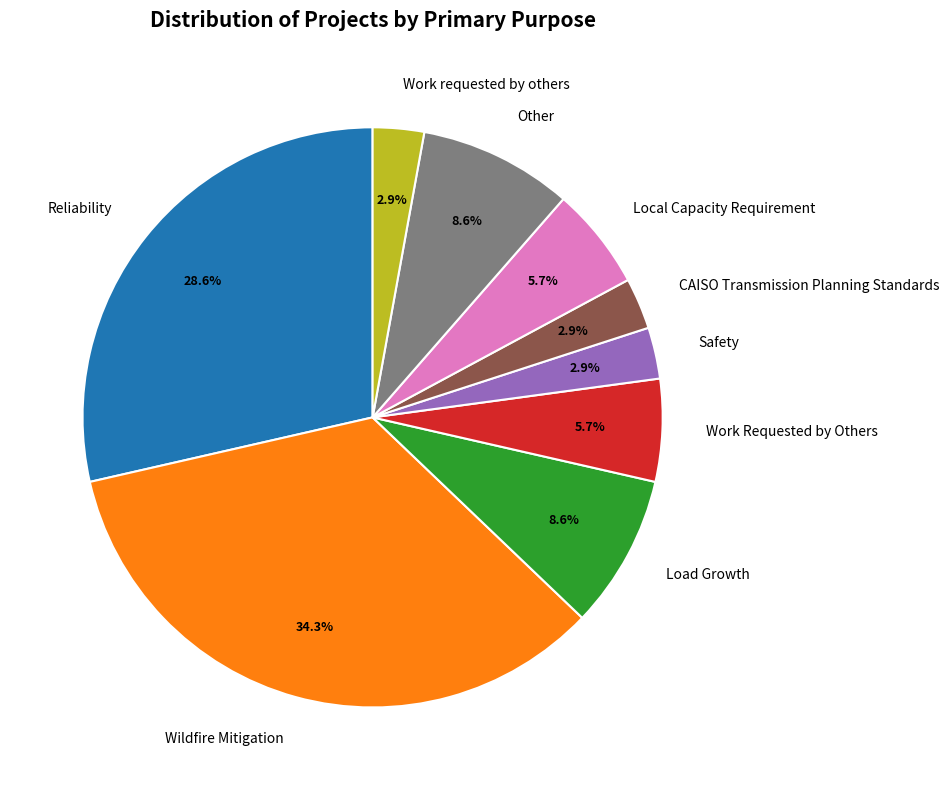

Does Other represent more than half of the total?

No